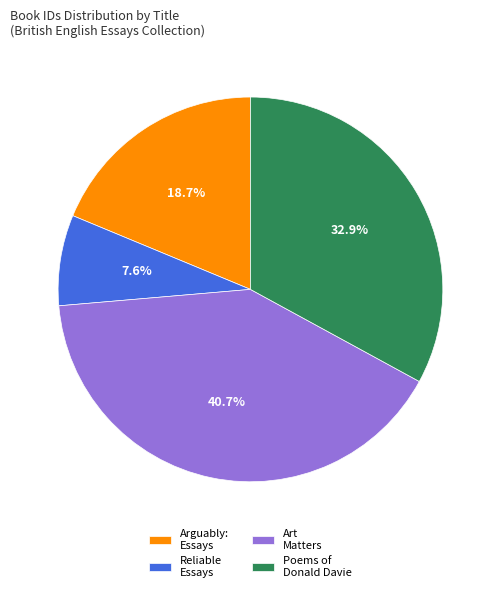

Rank the categories by value from lowest to highest.

Reliable Essays, Arguably: Essays, Poems of Donald Davie, Art Matters